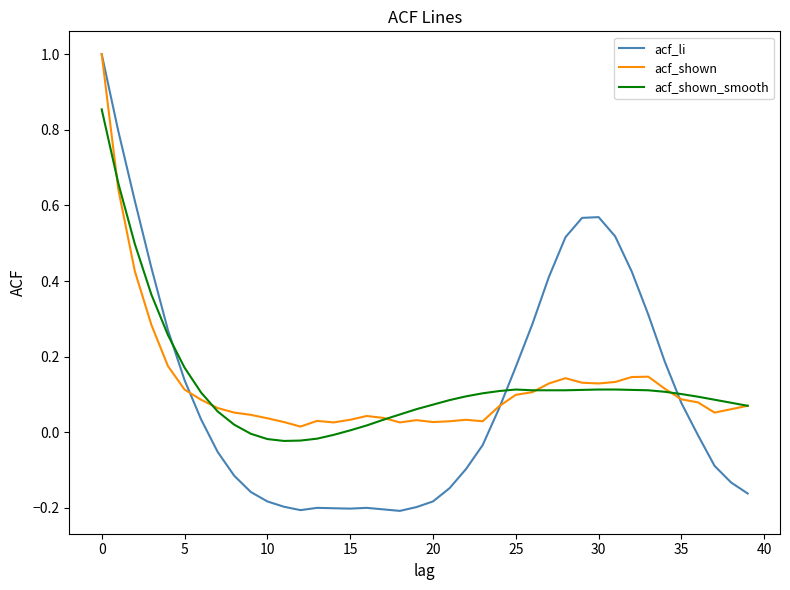

What is the greatest value displayed?

1.0